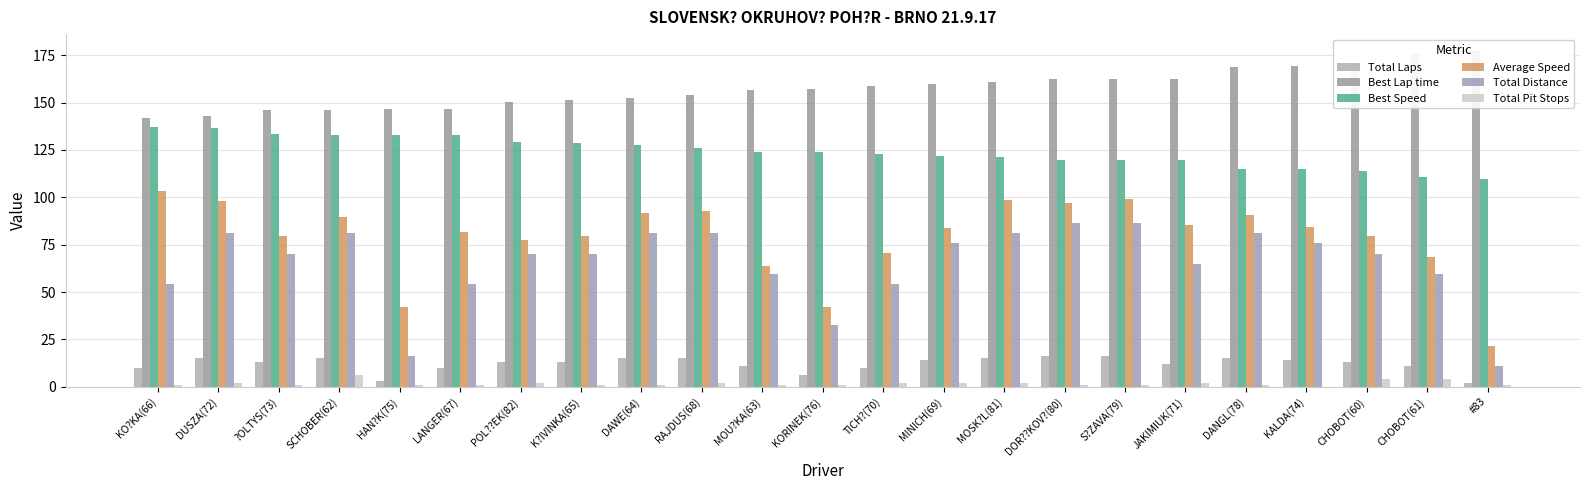

At which category does the chart reach its peak across all series?

#83